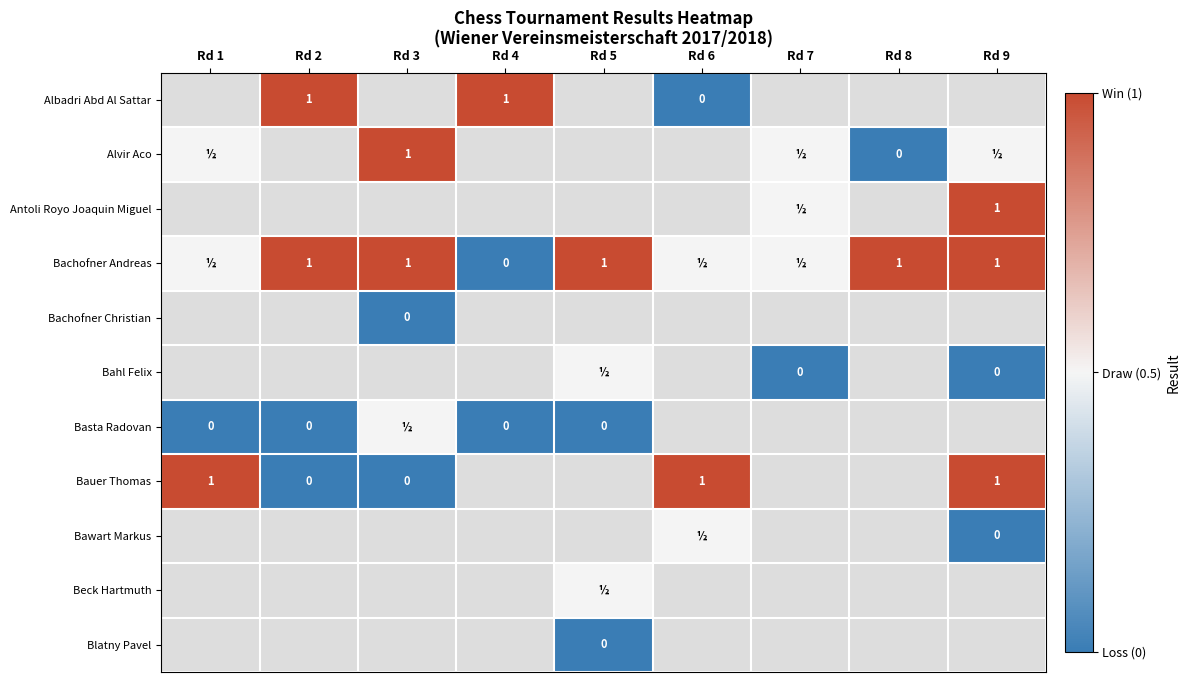

The value of Bachofner Andreas at Rd 2 is 1.0. True or false?

True